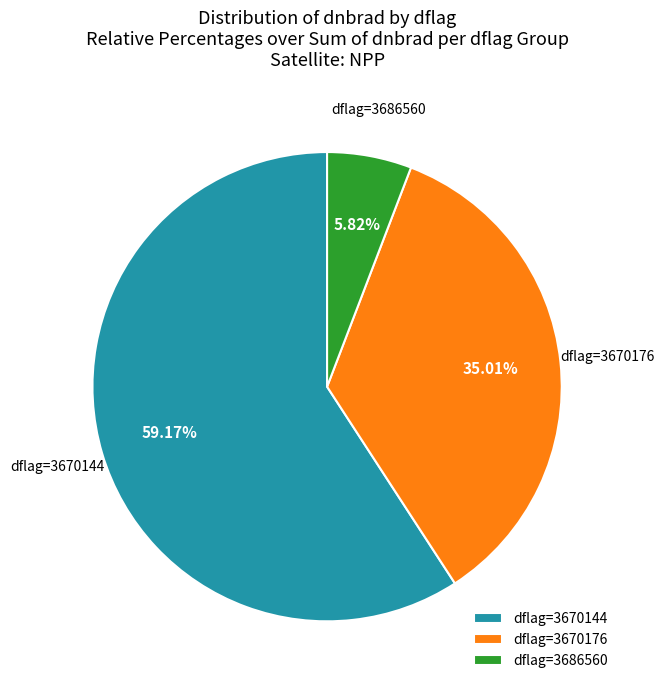

Between dflag=3686560 and dflag=3670144, which is larger?

dflag=3670144